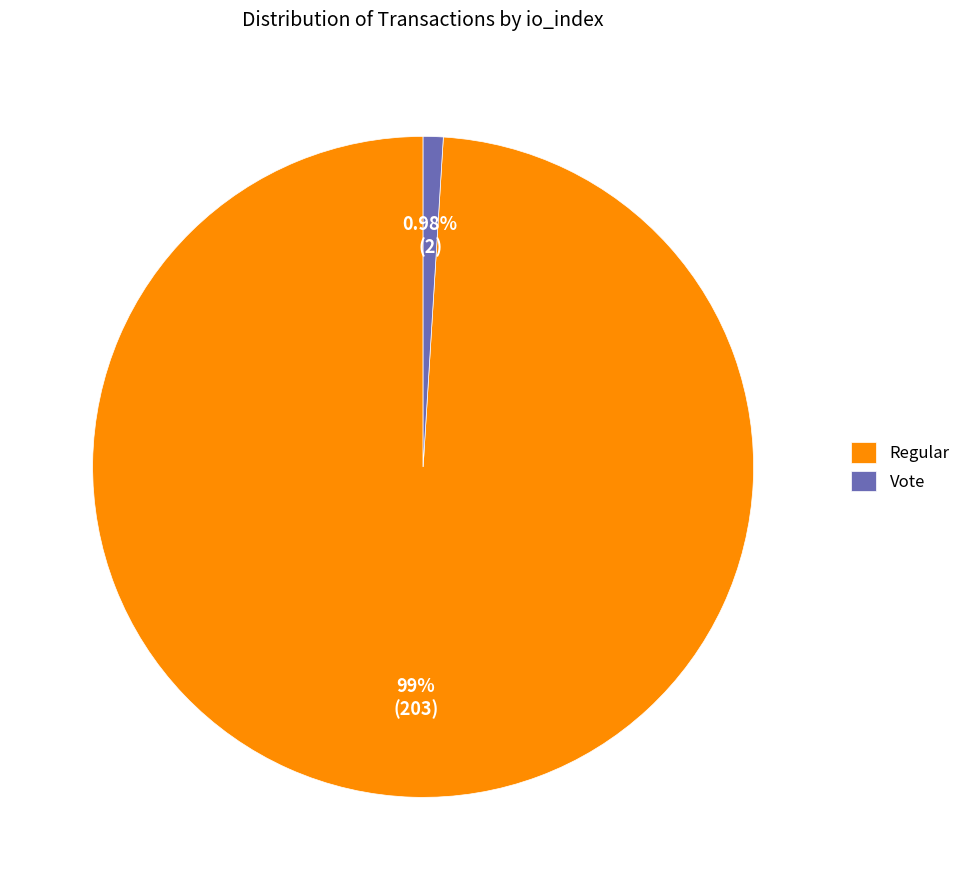

Is there any slice that represents more than half of the pie?

Yes